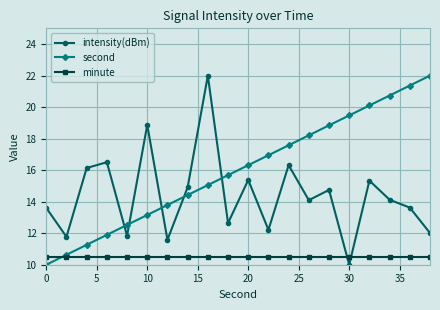

Rank the series by their average value, from lowest to highest.

minute, intensity(dBm), second